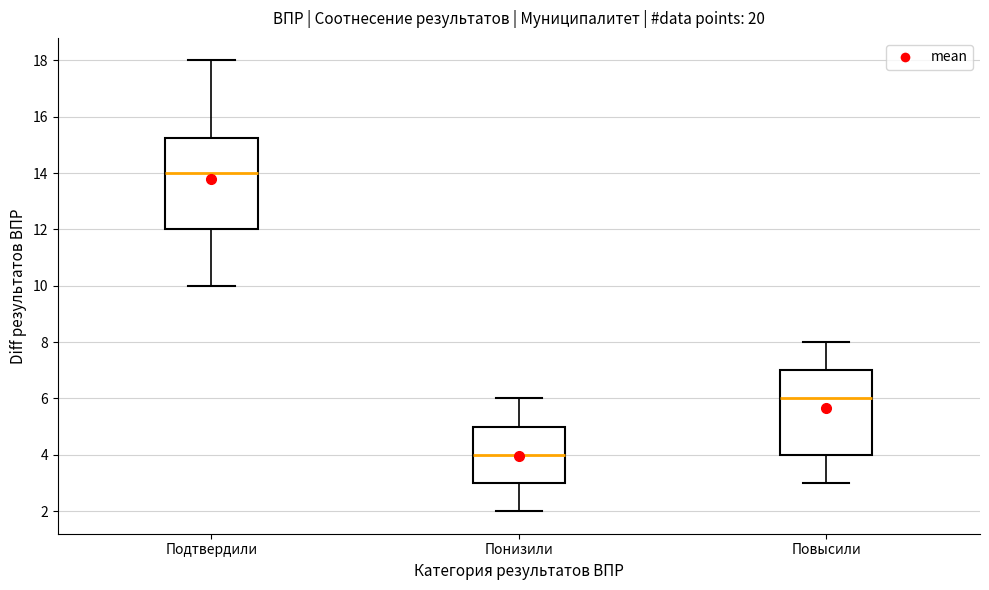

Where does the upper whisker of the box for Понизили end on the y-axis? The values are not printed on the chart, so give them approximately, as read against the axis.

6.0